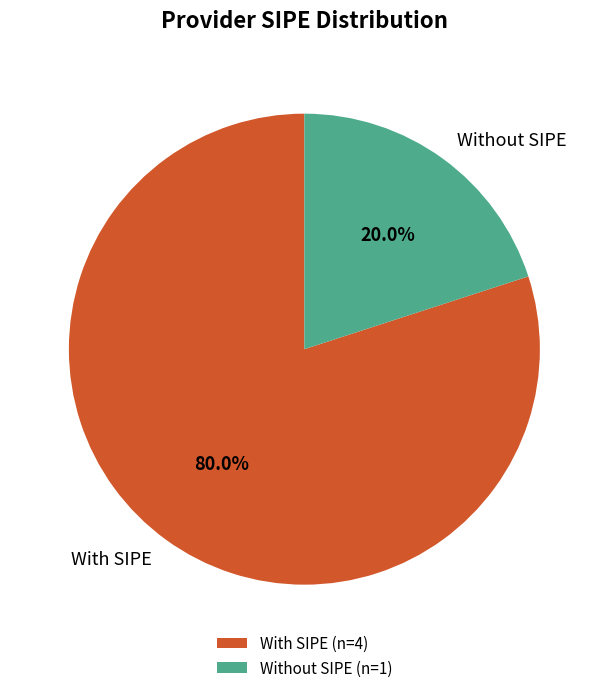

Which has a higher value, With SIPE or Without SIPE?

With SIPE